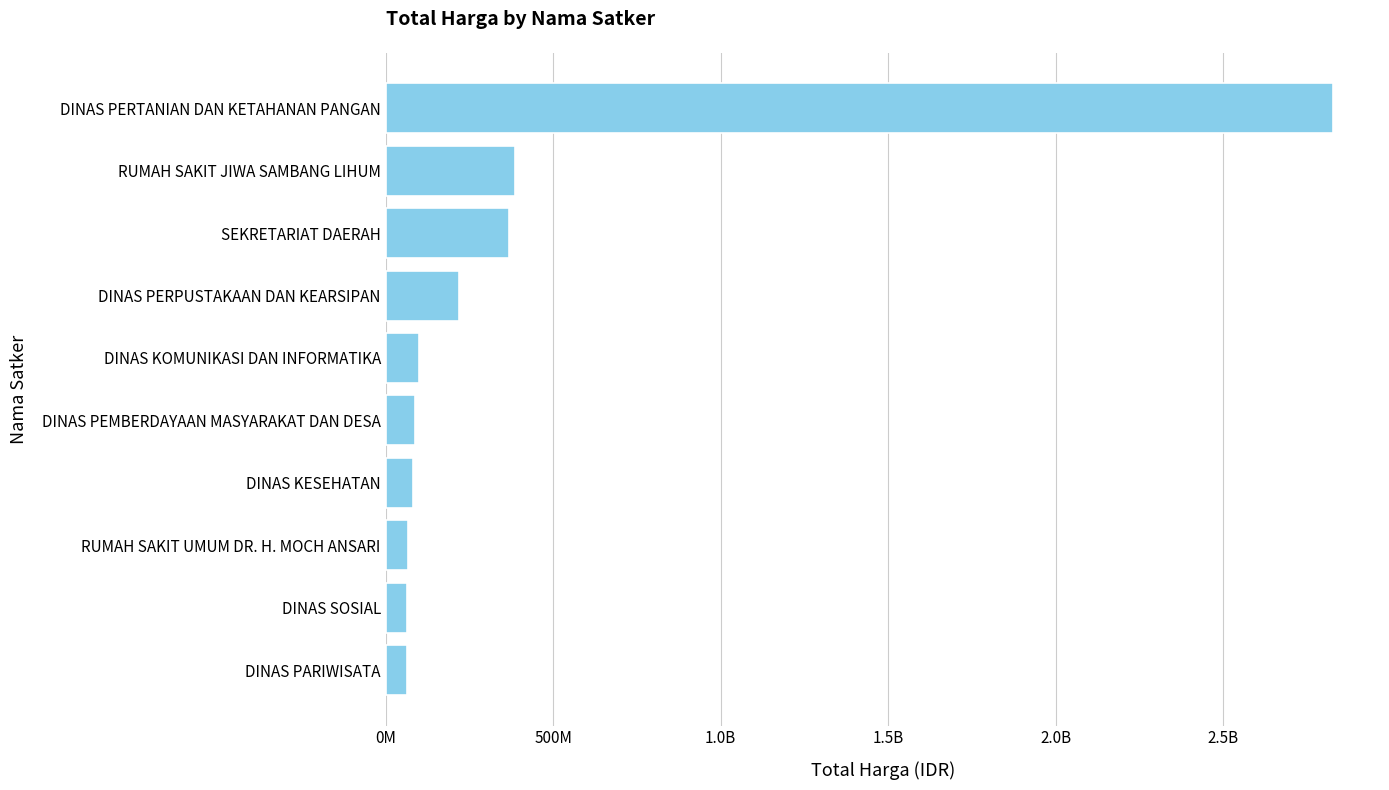

Are the bars horizontal?

Yes